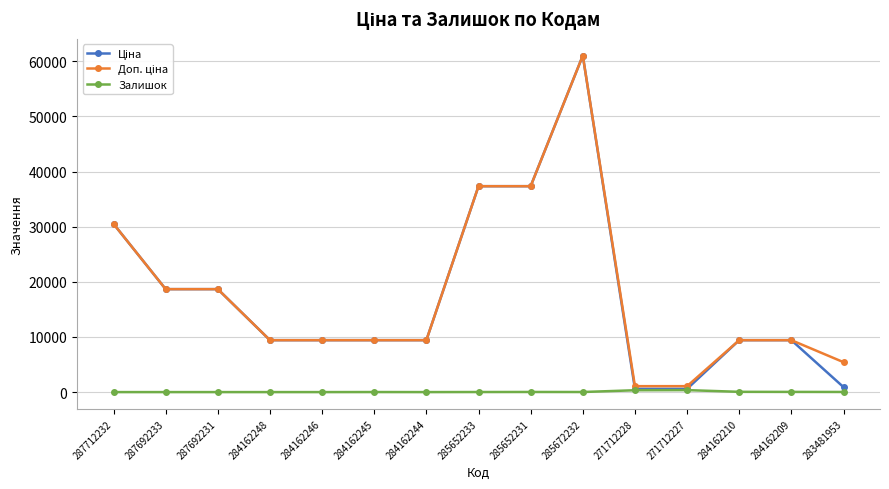

What is the maximum value for Залишок?

359.0